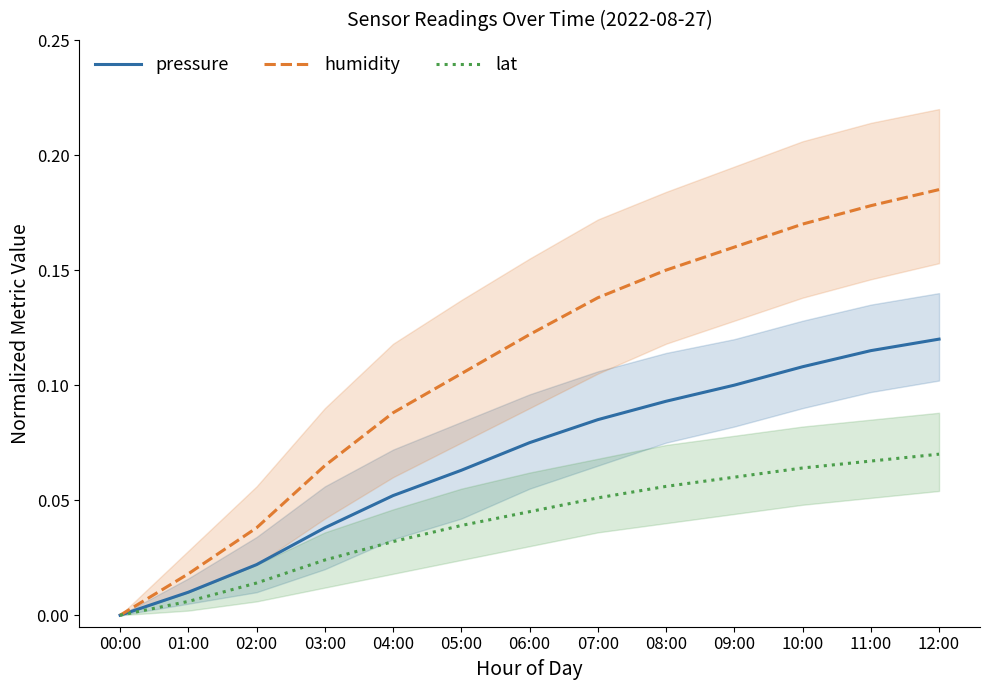

What is the difference between the maximum and minimum values in the lat series?

0.1